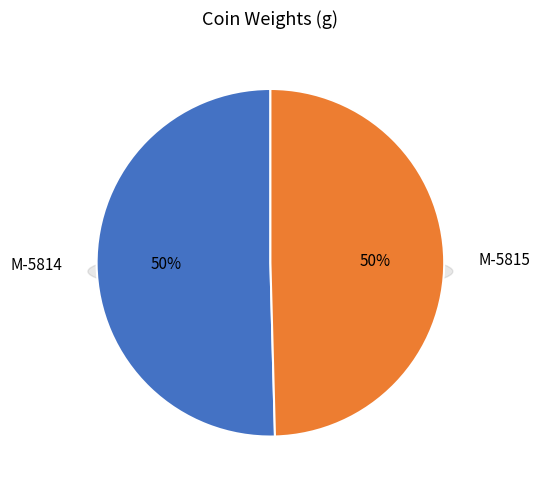

Is it true that M-5815 is 50% of the pie?

True